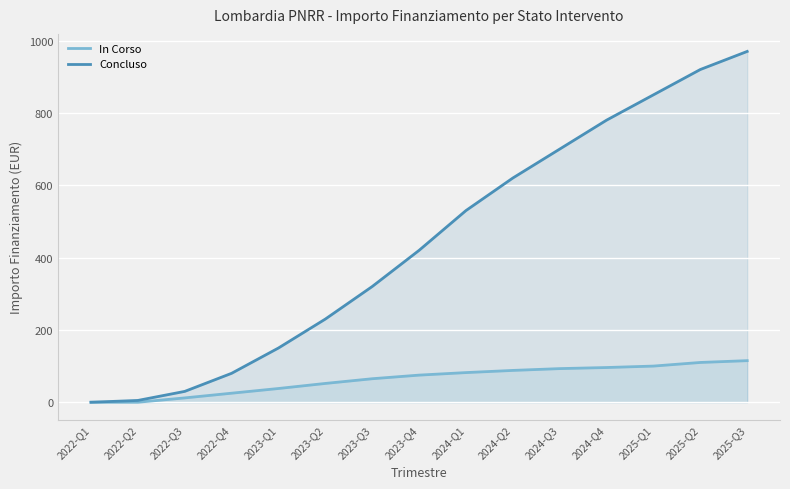

What is the difference between the second highest and second lowest values in the Concluso series?

915